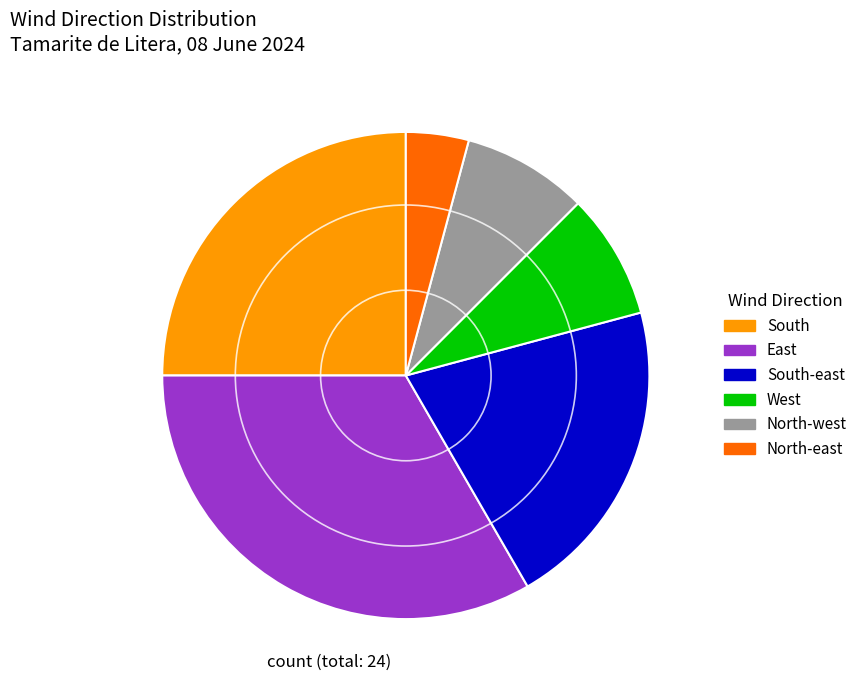

What is the smallest slice in the pie chart?

North-east